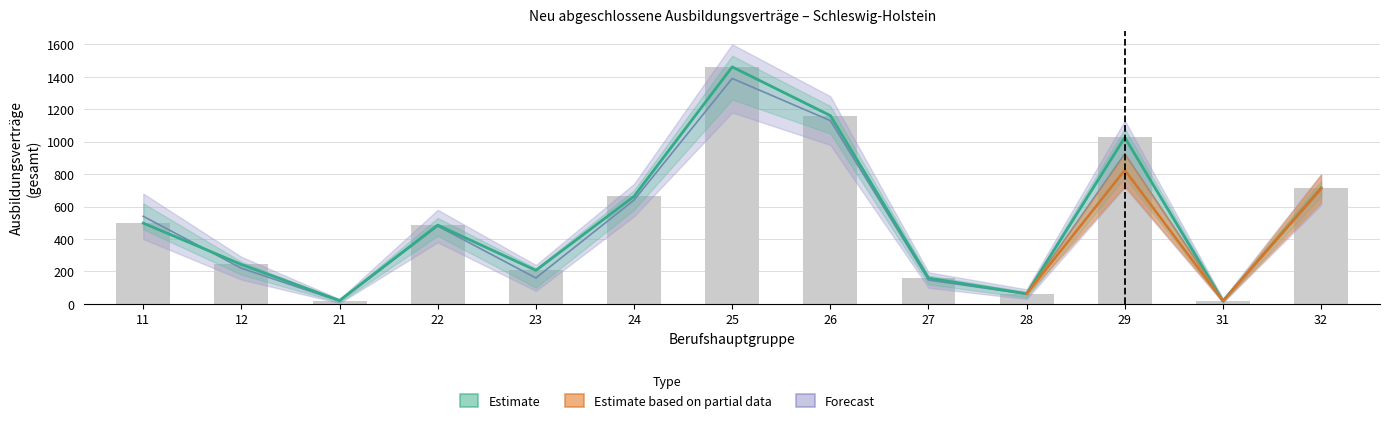

Reading left to right, transcribe all the data shown in this chart.

11=498	12=243	21=21	22=486	23=207	24=663	25=1461	26=1161	27=159	28=63	29=1026	31=18	32=717